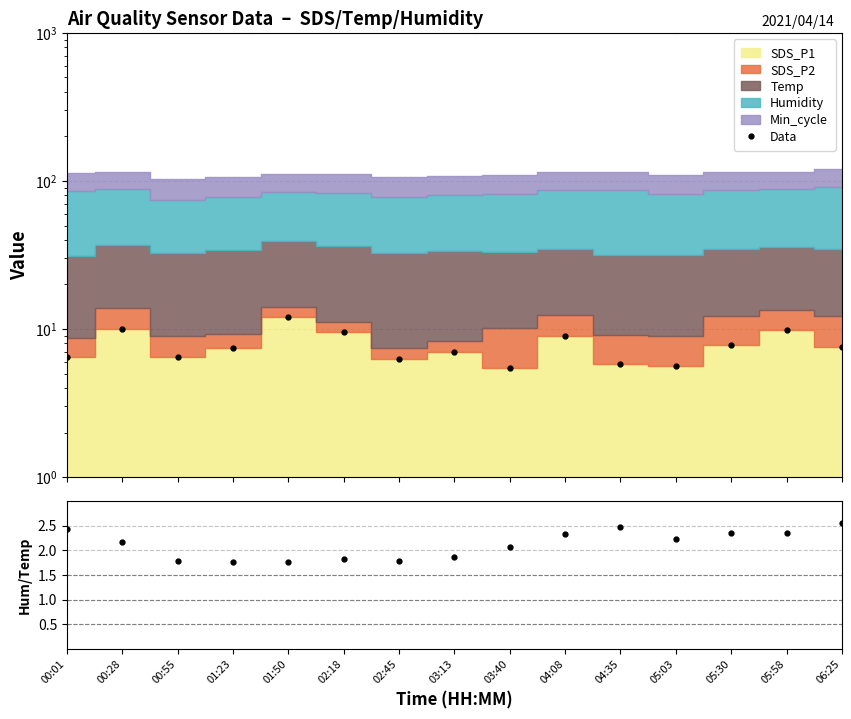

Between 00:55 and 04:35, which series saw the biggest shift?

Humidity/Temp